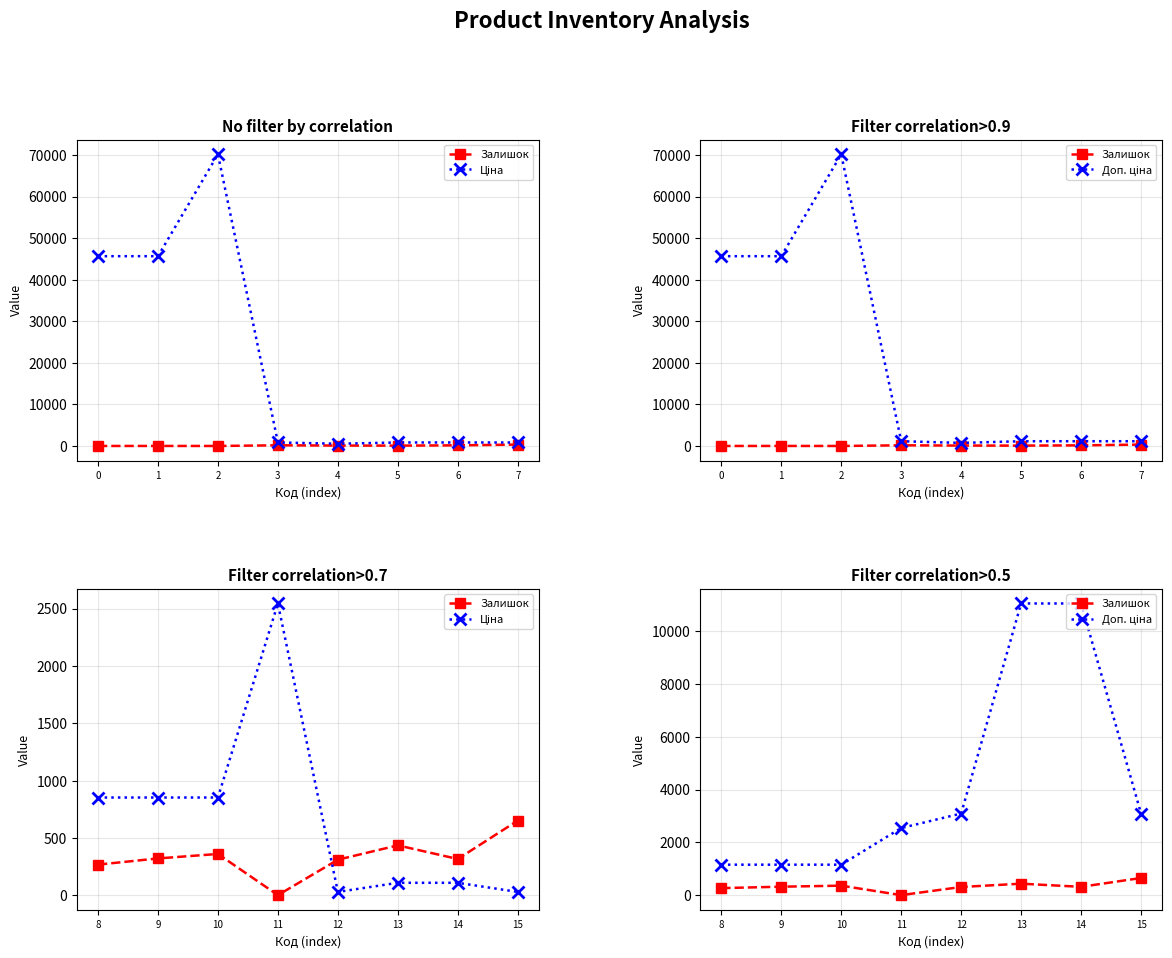

True or false: Доп. ціна and Ціна intersect in this chart.

False